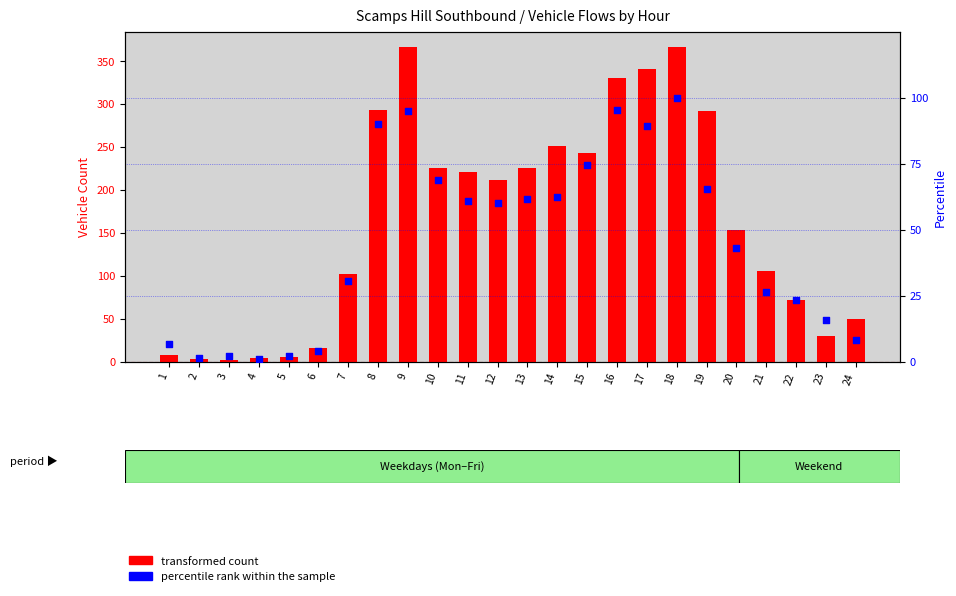

At which category is the sum across all series the highest?

18